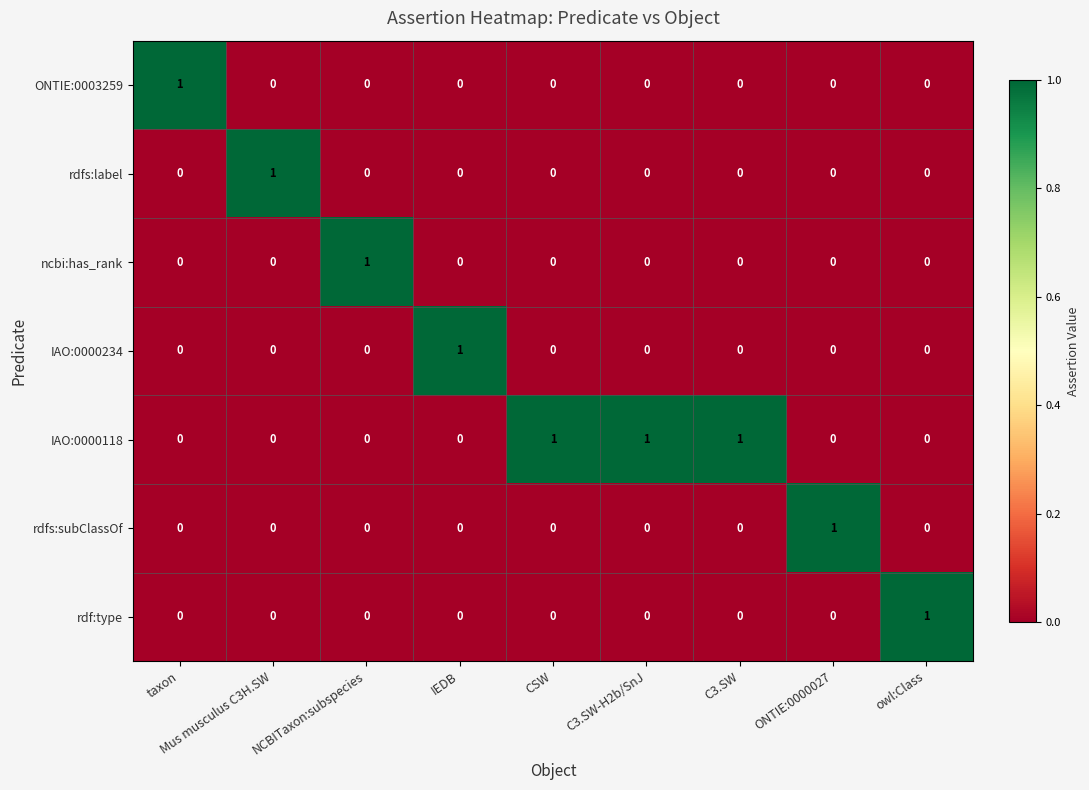

Which category has the highest value in the rdf:type series?

owl:Class